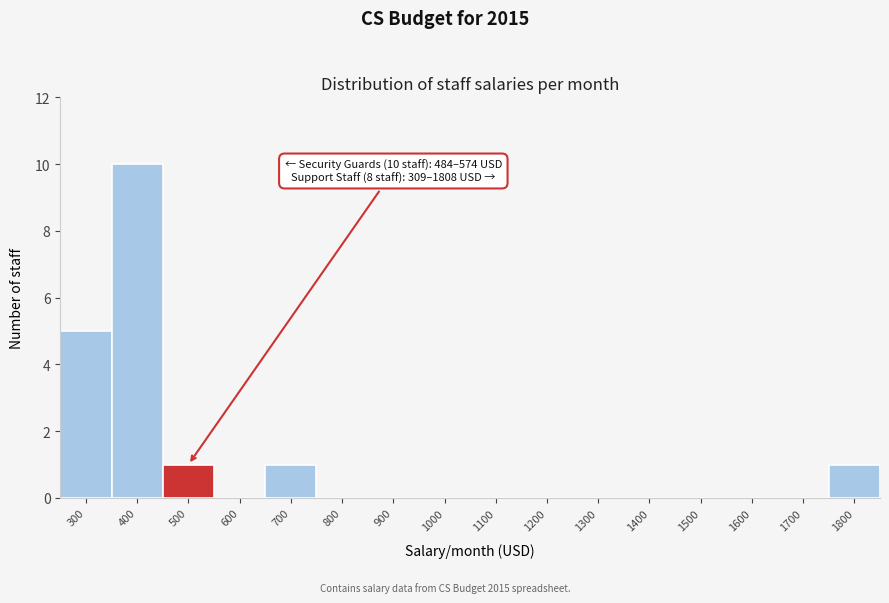

Reading right to left, extract all data points from this chart.

1800=1	1700=0	1600=0	1500=0	1400=0	1300=0	1200=0	1100=0	1000=0	900=0	800=0	700=1	600=0	500=1	400=10	300=5